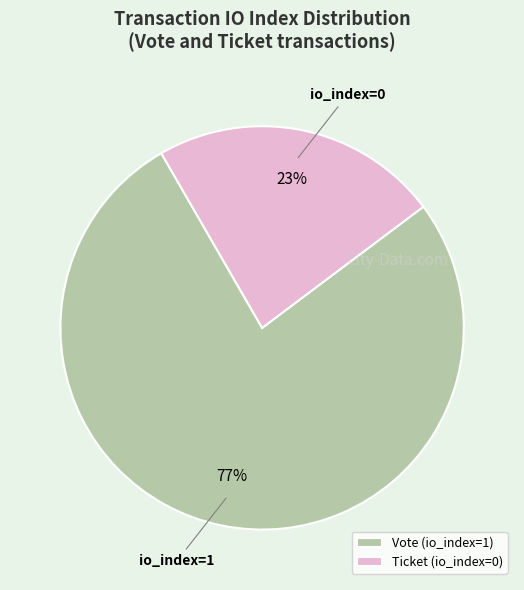

Rank the categories by value from lowest to highest.

Ticket (io_index=0), Vote (io_index=1)